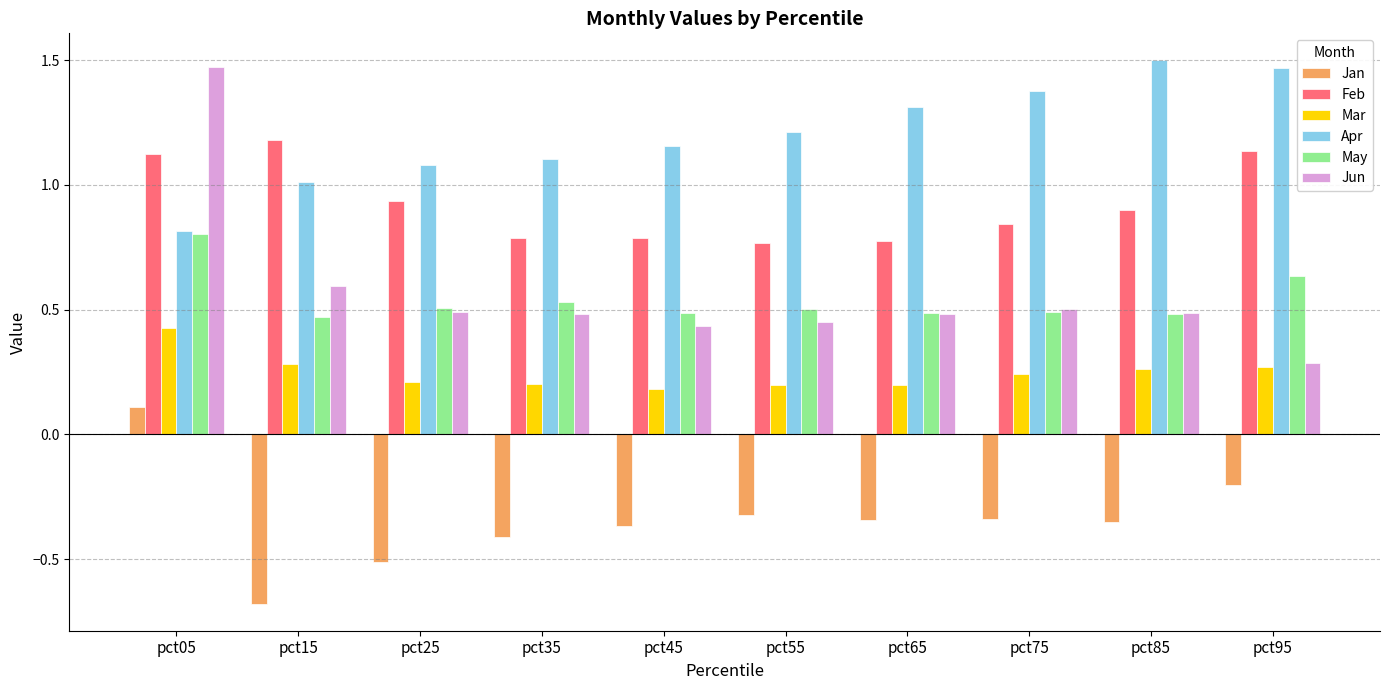

What is the sum of the Apr values at pct55 and pct45?

2.4